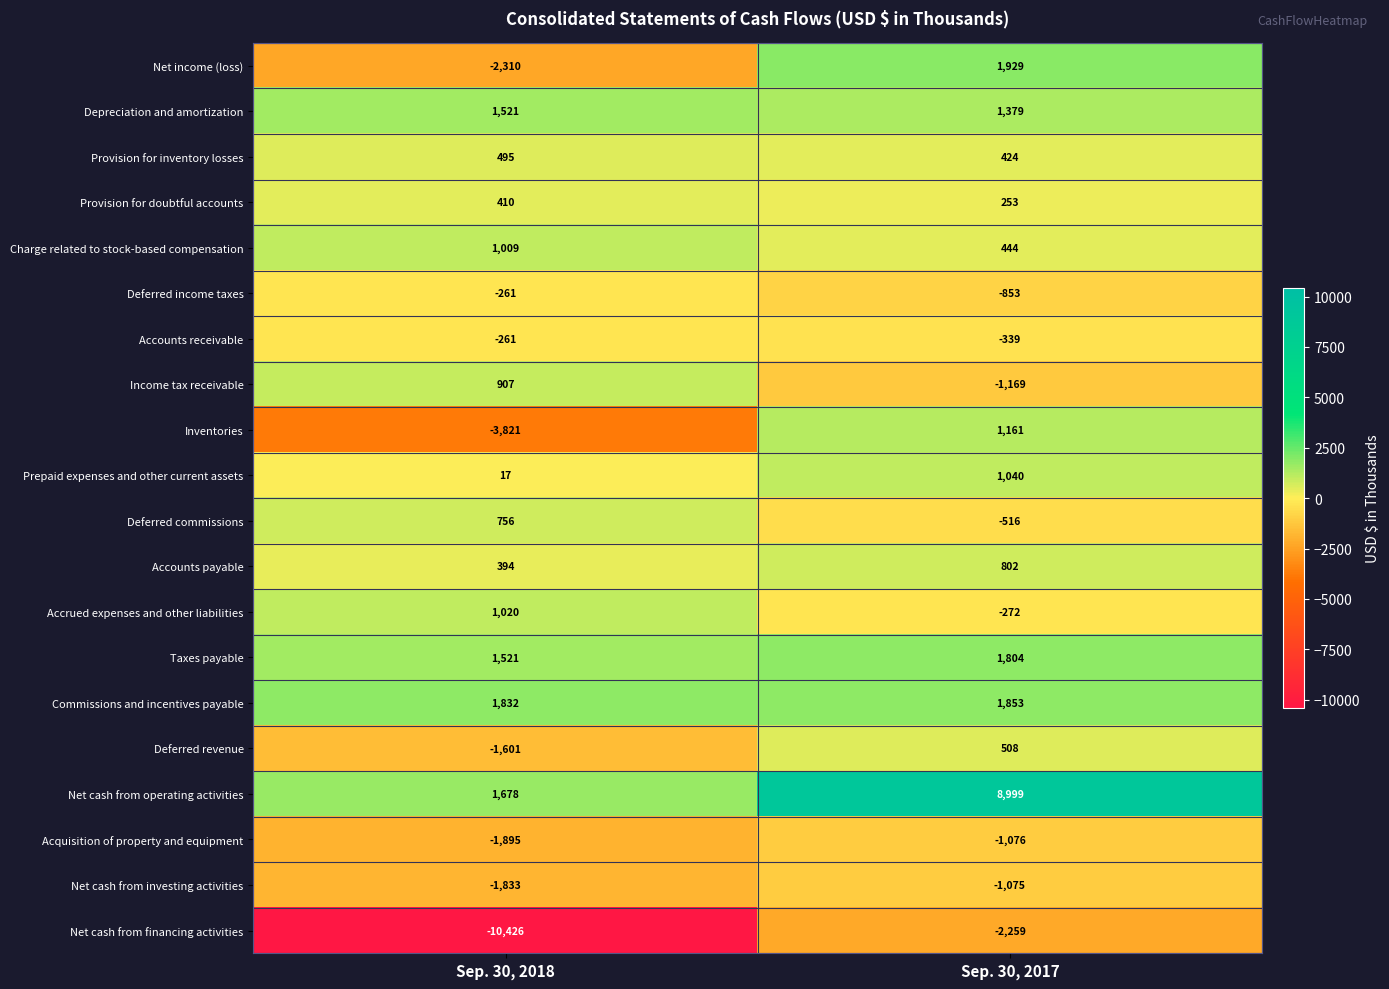

Count the number of categories in the chart.

2